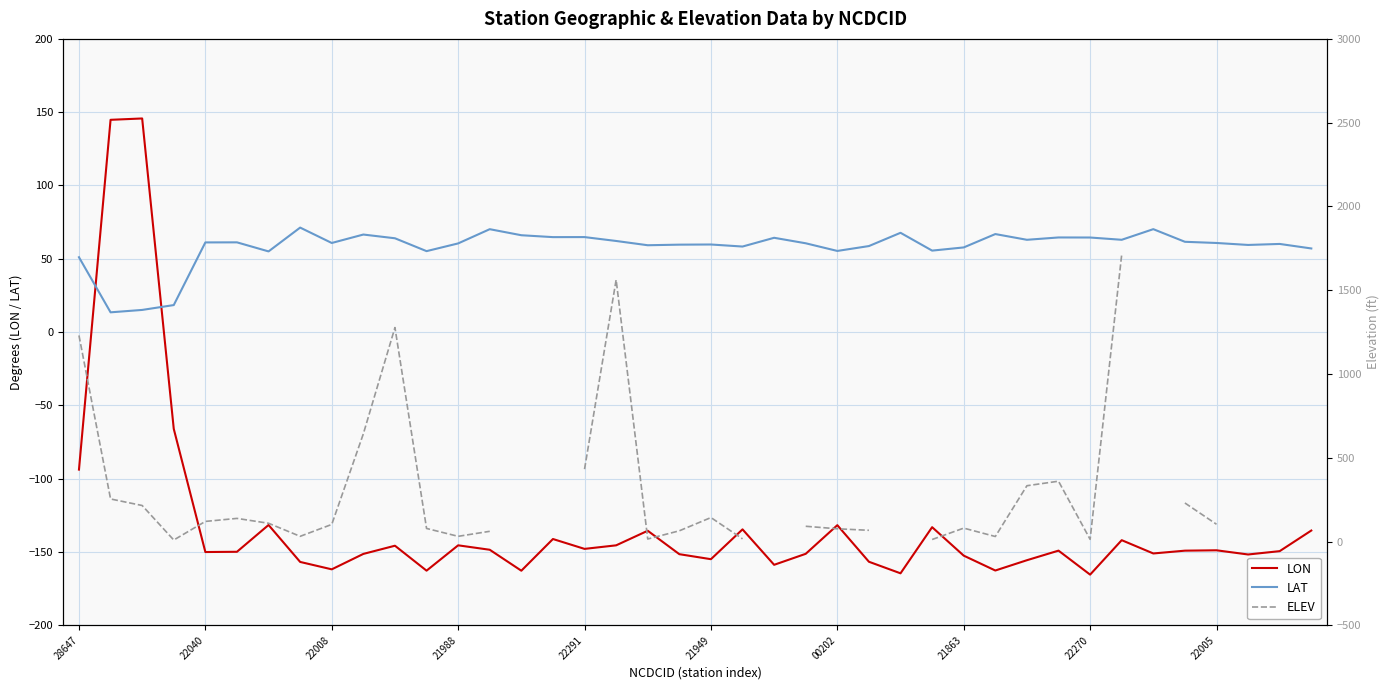

What is the difference between the highest and lowest values at 29?

229.5